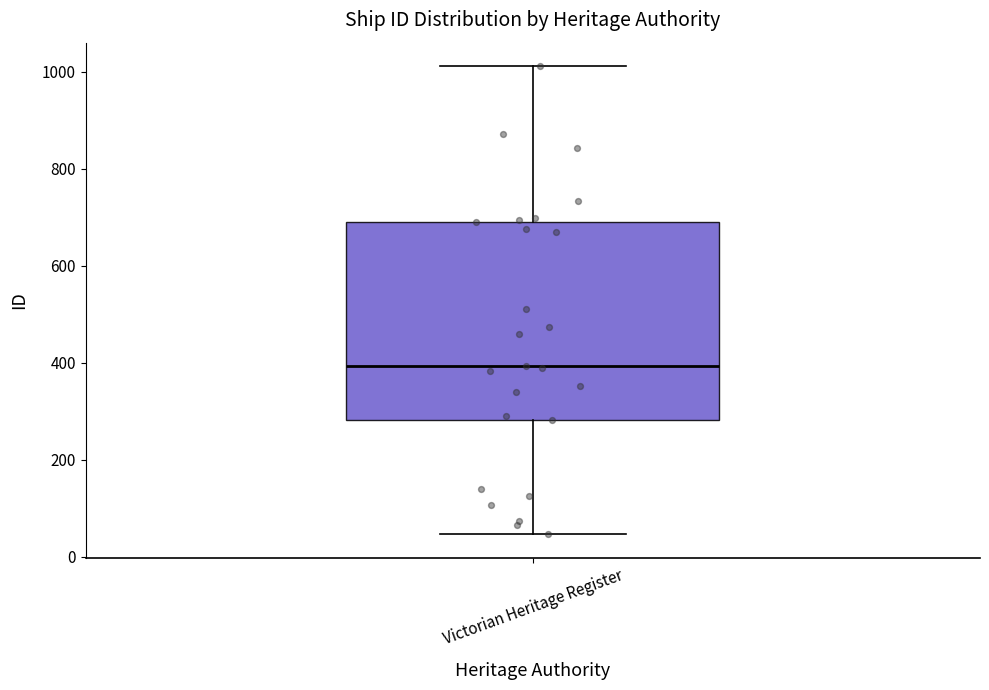

Read this box plot against the y-axis: the position of the median line, the range covered by the box, and the ends of both whiskers. The values are not printed on the chart, so give them approximately, as read against the axis.

median 400, box 280 to 700, whiskers 40 to 1020